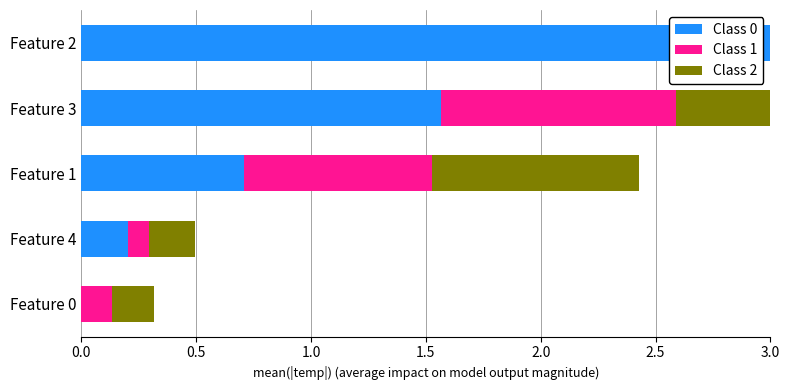

How many series are shown in this chart?

3